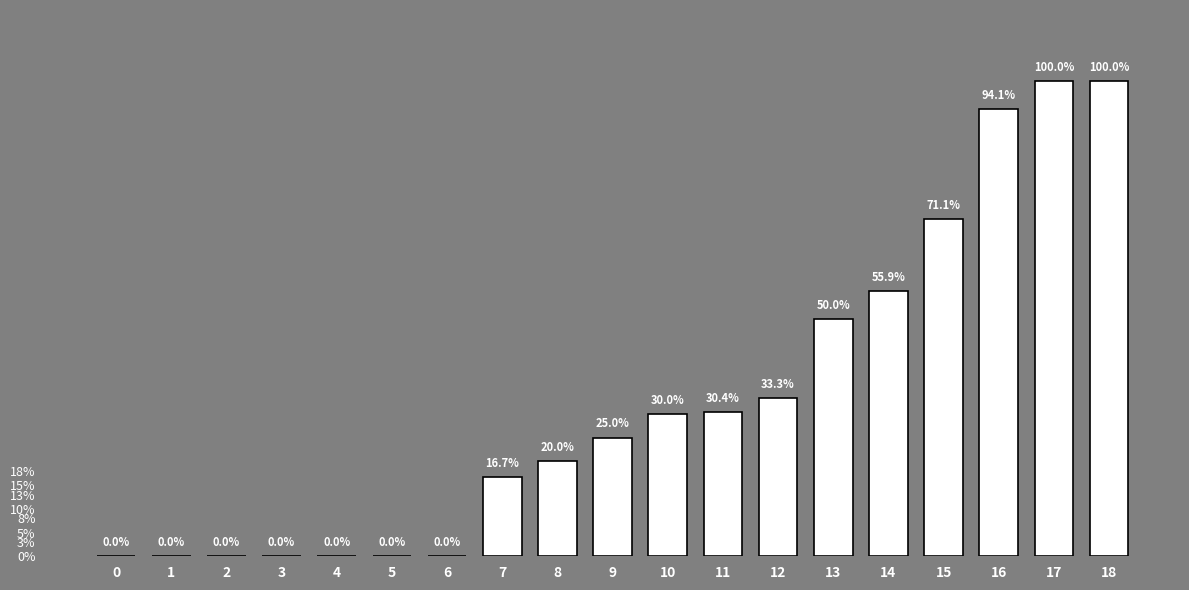

Reading left to right, what are all the values shown in this chart?

0.0	0.0	0.0	0.0	0.0	0.0	0.0	16.7	20.0	25.0	30.0	30.4	33.3	50.0	55.9	71.1	94.1	100.0	100.0